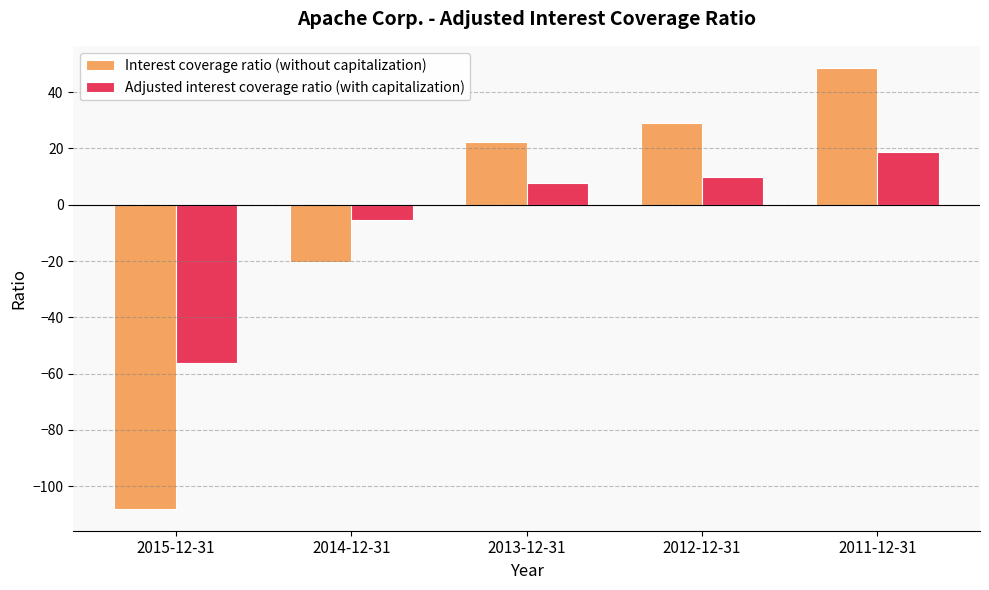

What is the difference between the Adjusted interest coverage ratio (with capitalization) values at 2015-12-31 and 2012-12-31?

66.1